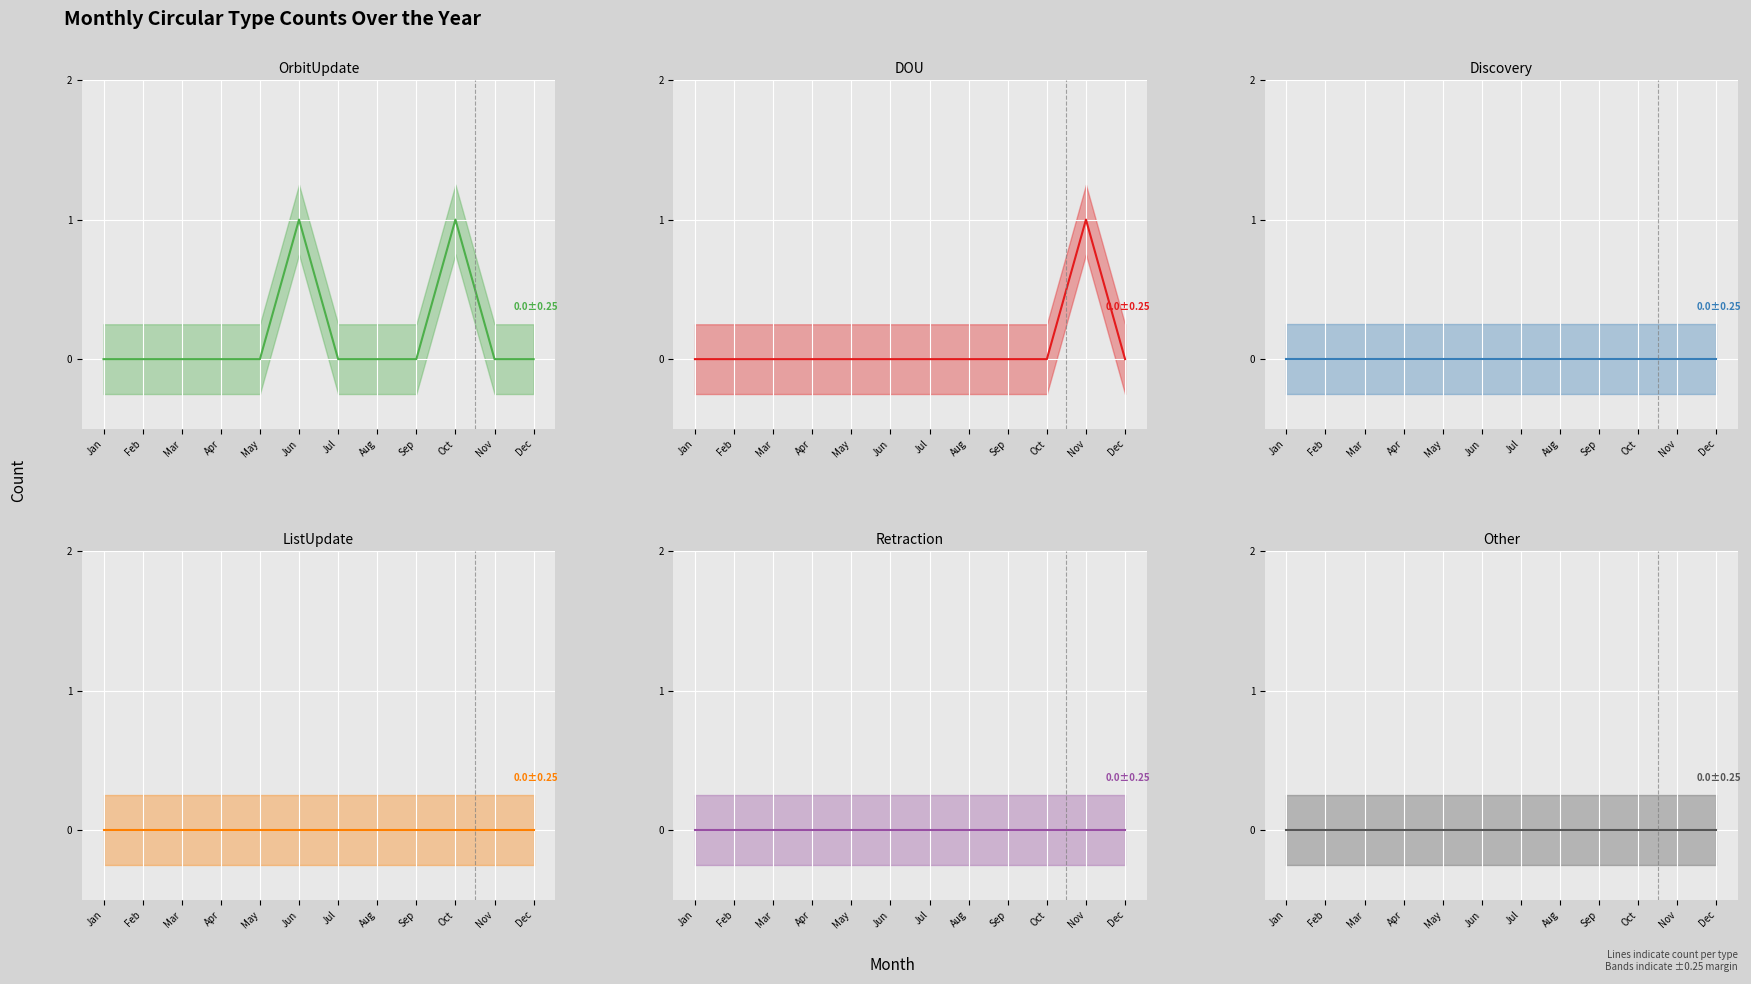

Read the DOU value at Nov.

1